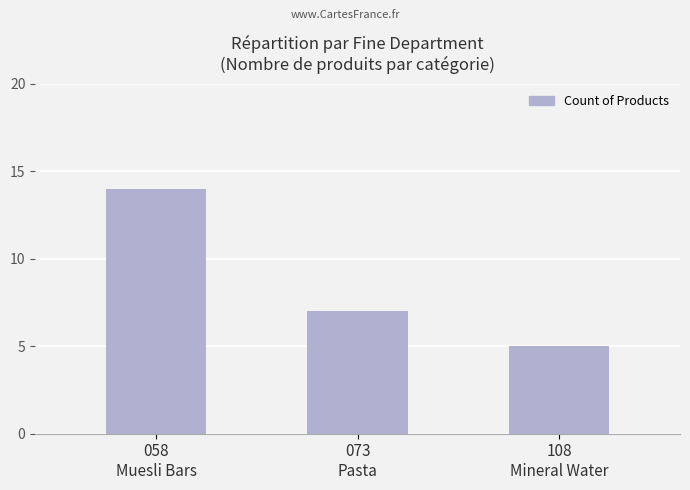

List the labels in order of value, largest first.

058
Muesli Bars, 073
Pasta, 108
Mineral Water